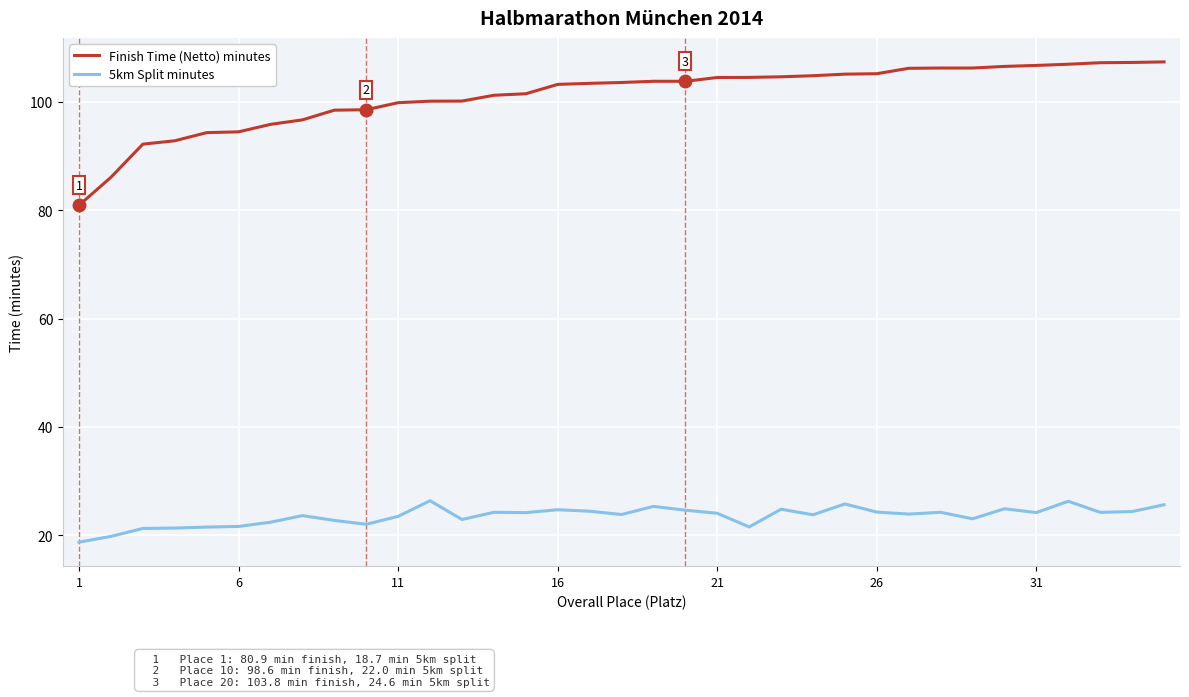

Which series has the largest range (max minus min)?

Finish Time (Netto) minutes